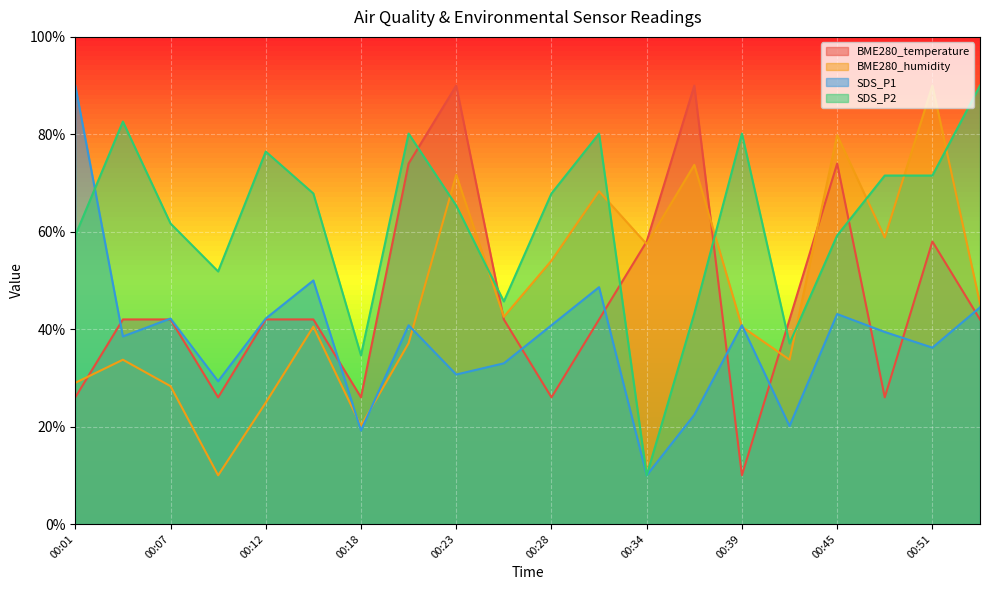

How many values in the BME280_humidity series exceed 42?

10